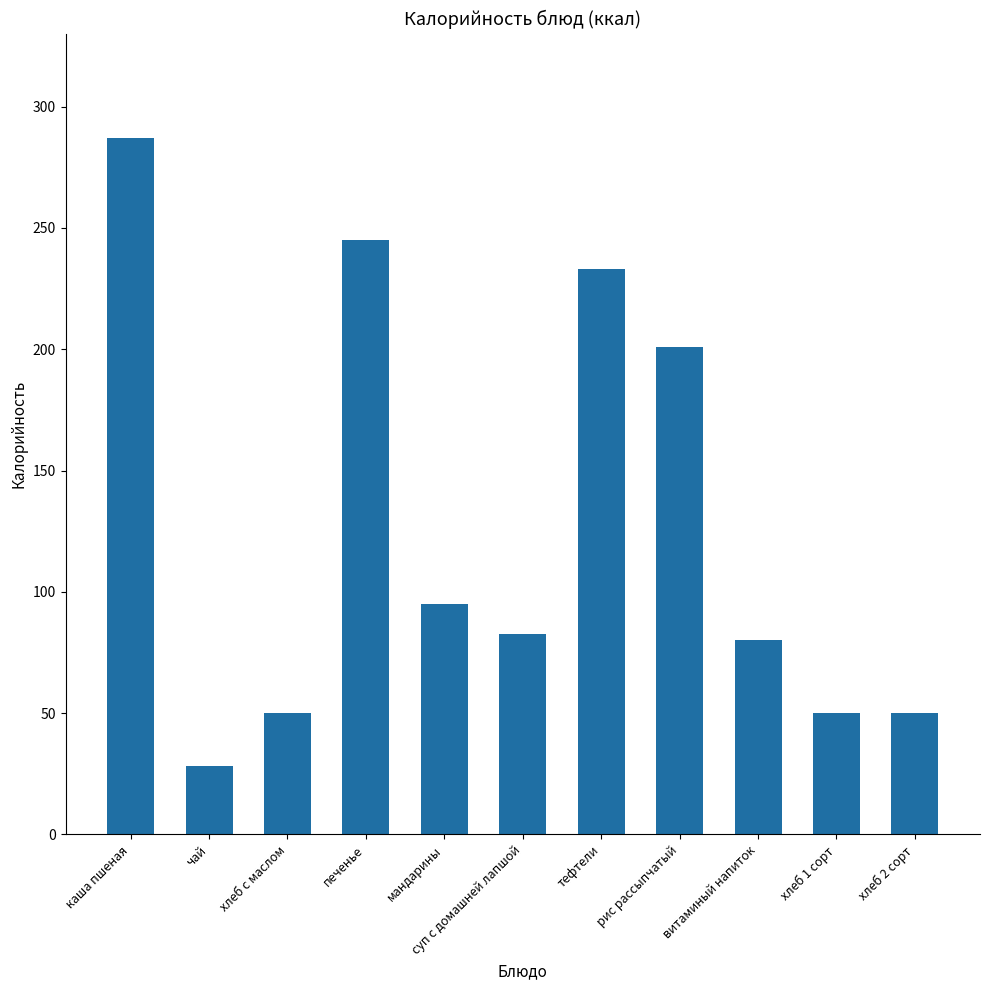

What is the approximate value at мандарины?

95.0